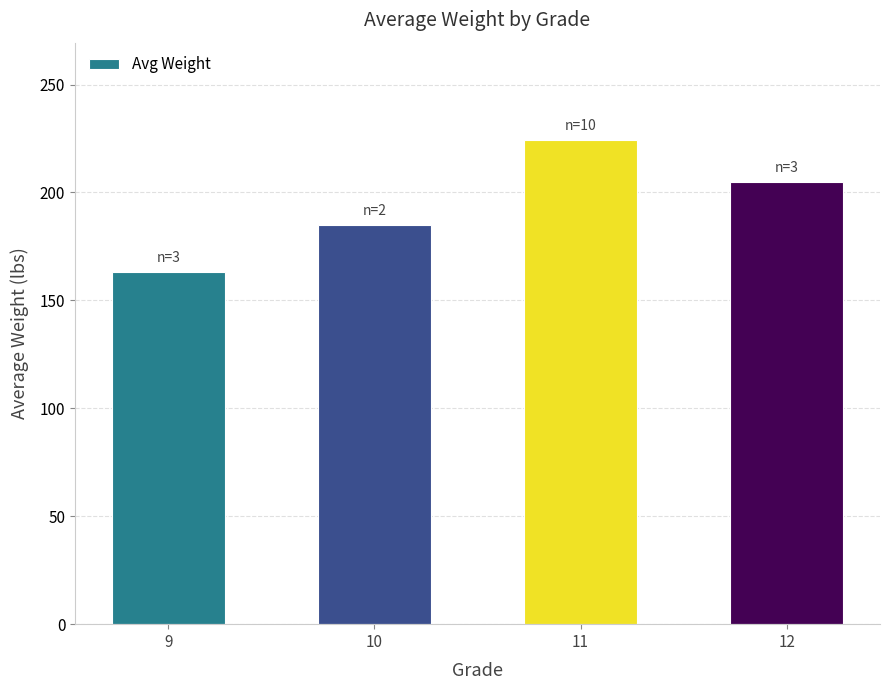

What is the maximum value shown in the chart?

224.5